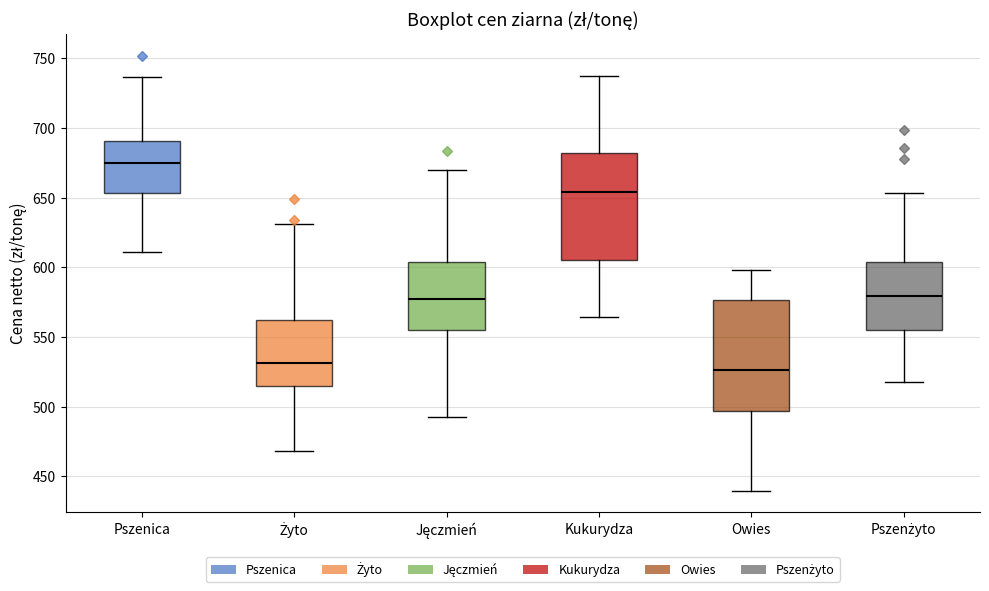

Reading left to right, transcribe this box plot: for each box, give where its median line is, the range the box spans, and where its two whiskers end, as read against the y-axis. The values are not printed on the chart, so give them approximately, as read against the axis.

Pszenica: median 675, box 655 to 690, whiskers 610 to 735
Żyto: median 530, box 515 to 560, whiskers 470 to 630
Jęczmień: median 575, box 555 to 605, whiskers 490 to 670
Kukurydza: median 655, box 605 to 680, whiskers 565 to 740
Owies: median 525, box 495 to 575, whiskers 440 to 600
Pszenżyto: median 580, box 555 to 605, whiskers 515 to 655